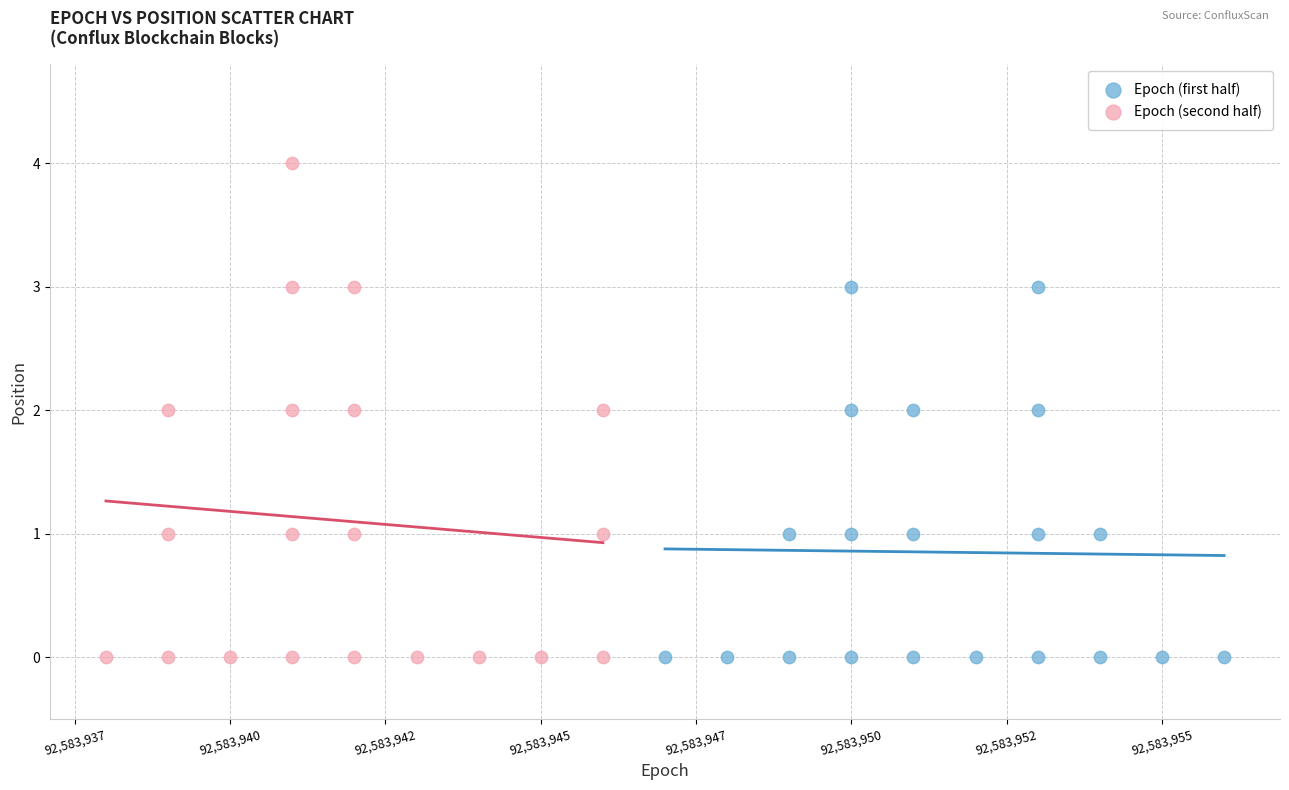

Which series reaches the maximum Y coordinate?

Epoch (second half)